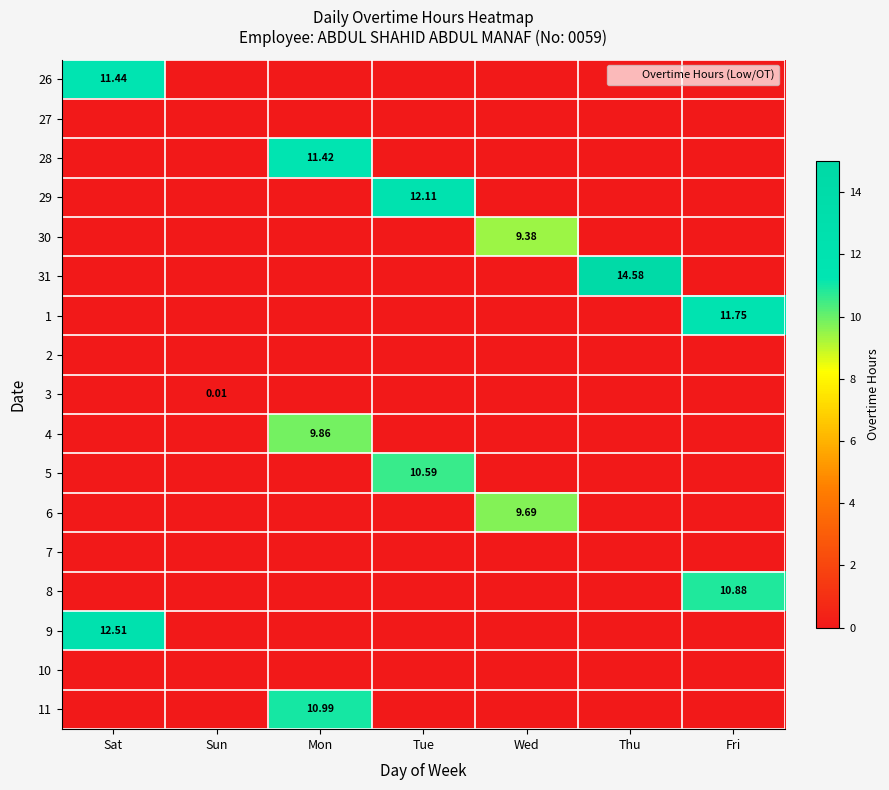

How many 4 values are between 0 and 1?

6